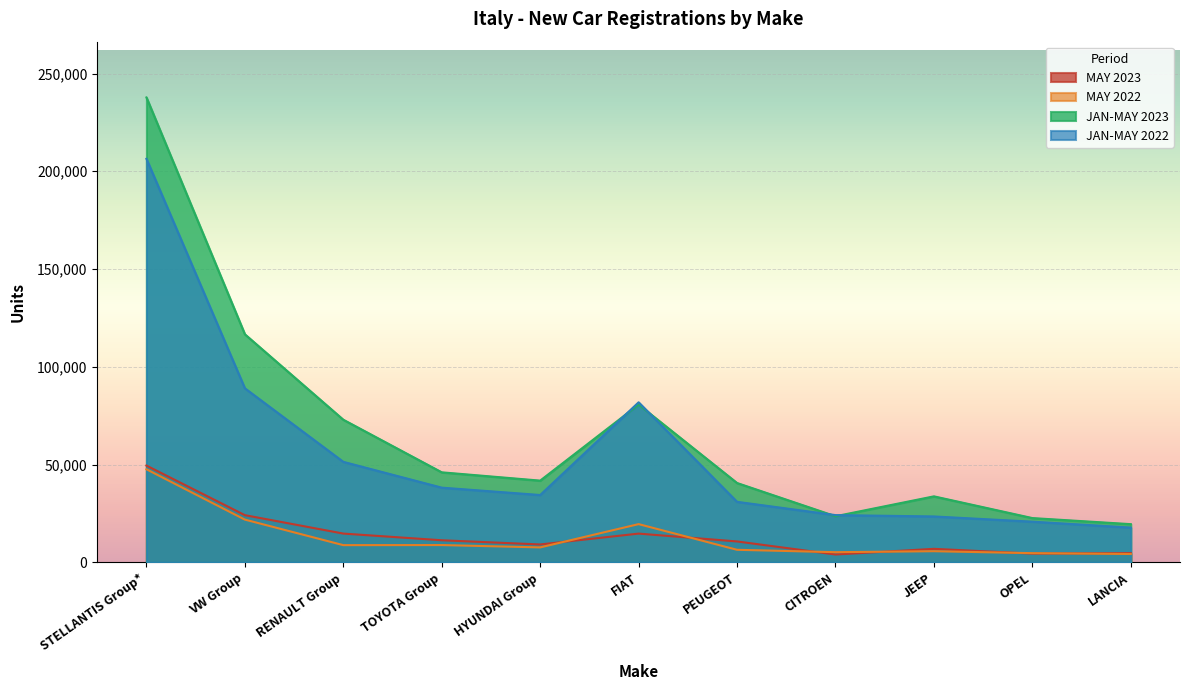

Where is the first local maximum for MAY 2023?

FIAT